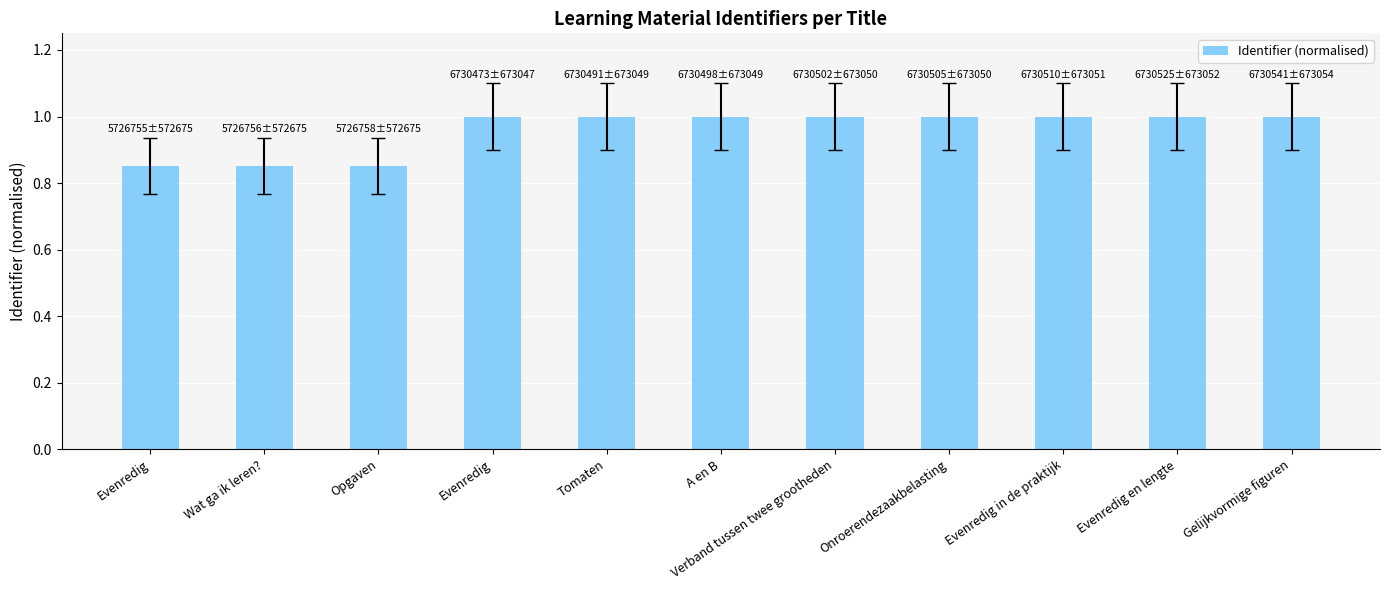

What is the difference between the maximum and minimum values?

0.1